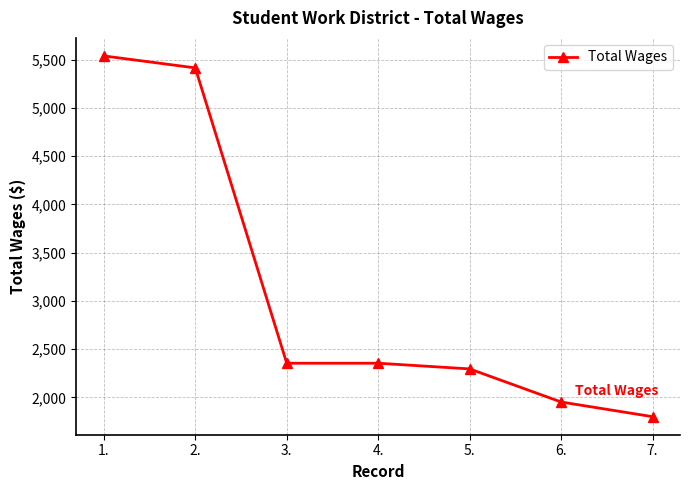

What is the greatest value displayed?

5538